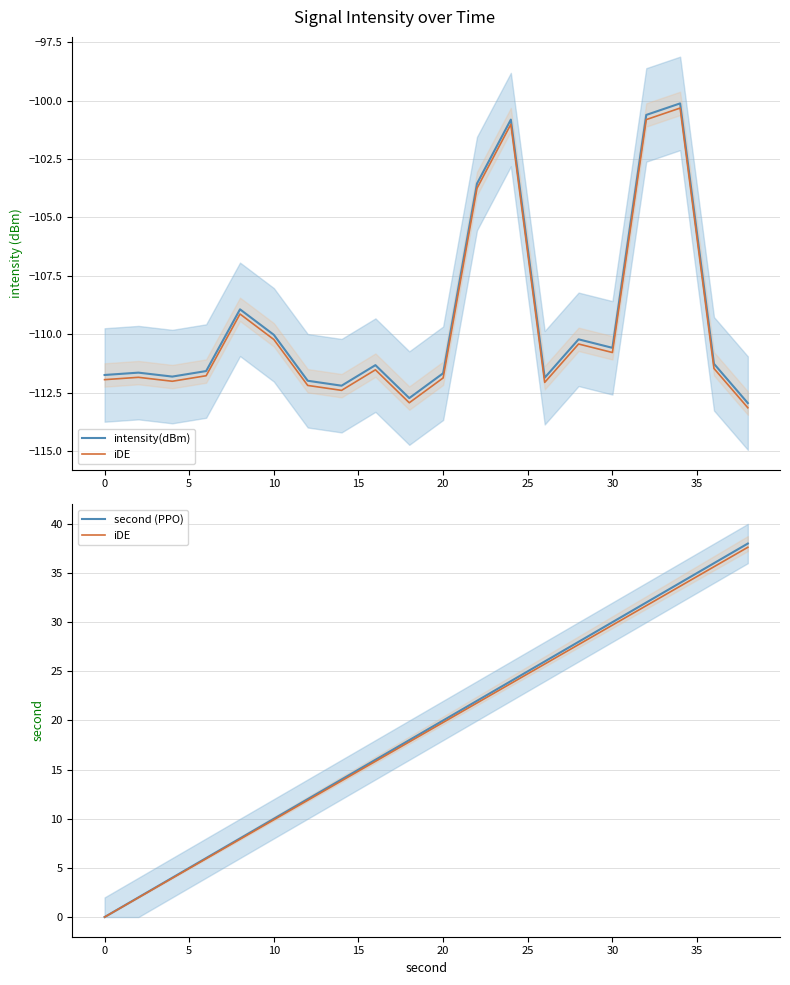

How many interior local peaks does the intensity(dBm) series have?

6